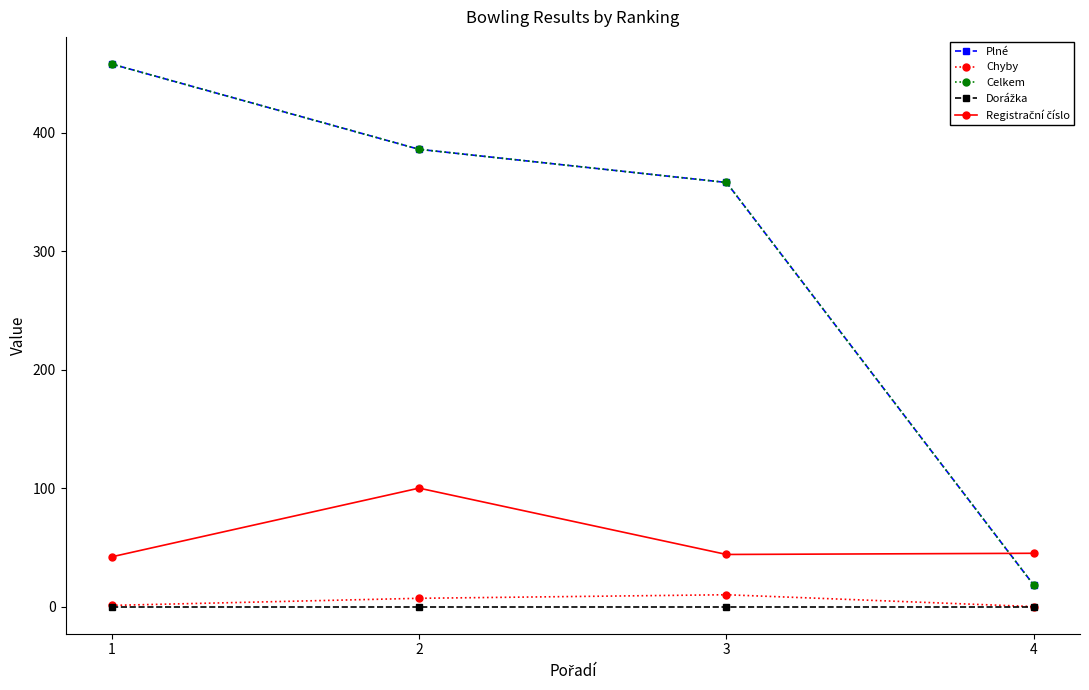

Is the value of Celkem at 2 greater than the value of Registrační číslo at 2?

Yes